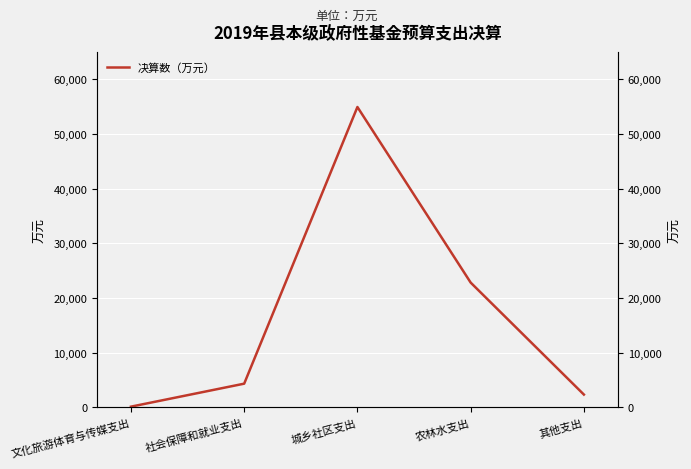

At which label does the data first exceed 4337?

城乡社区支出